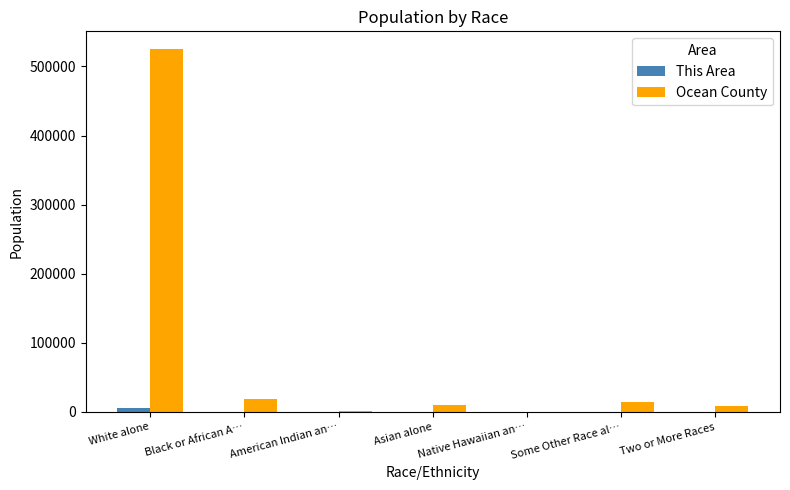

The value of Ocean County at Some Other Race al… is 14165. True or false?

True